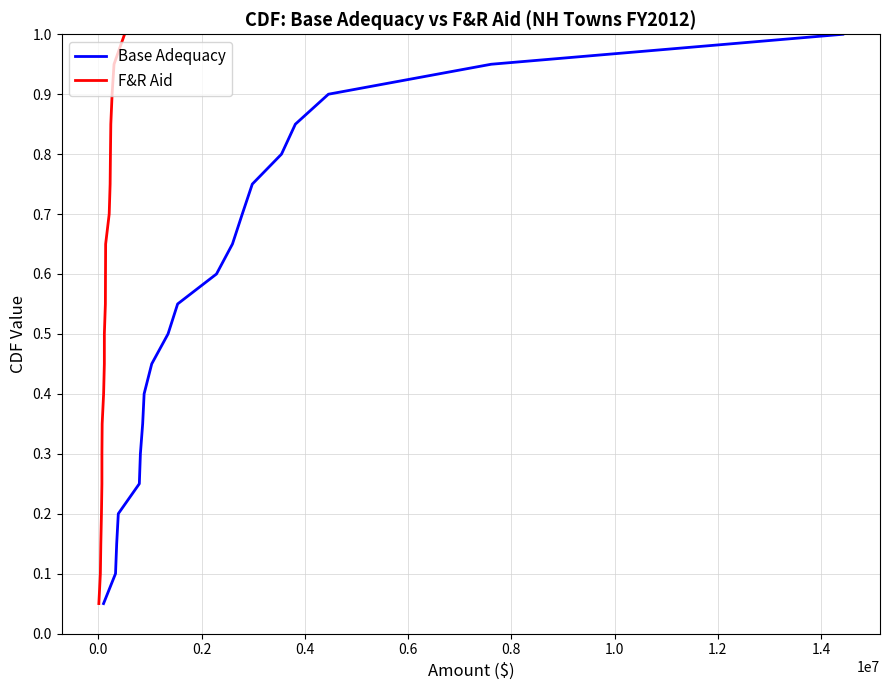

True or false: F&R Aid has more than 1 interior local peaks.

False